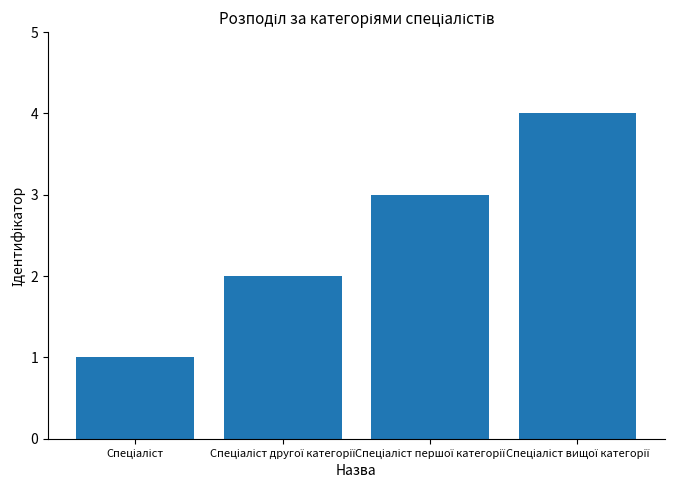

What is the greatest value displayed?

4